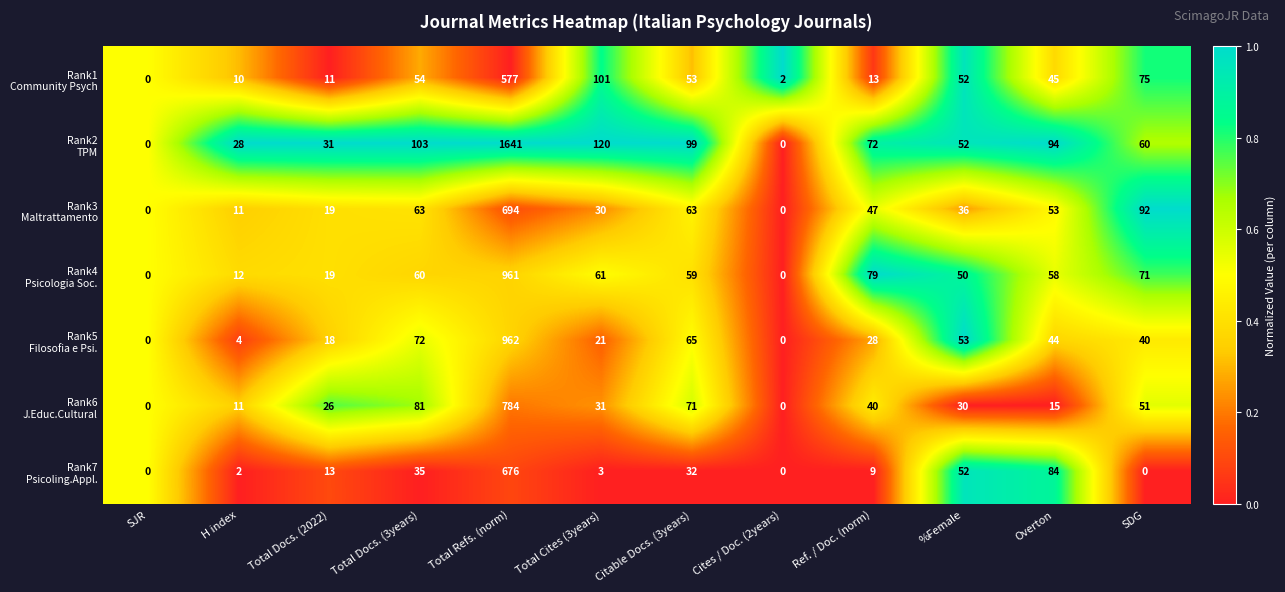

At which category is the sum across all series the highest?

Total Refs. (norm)